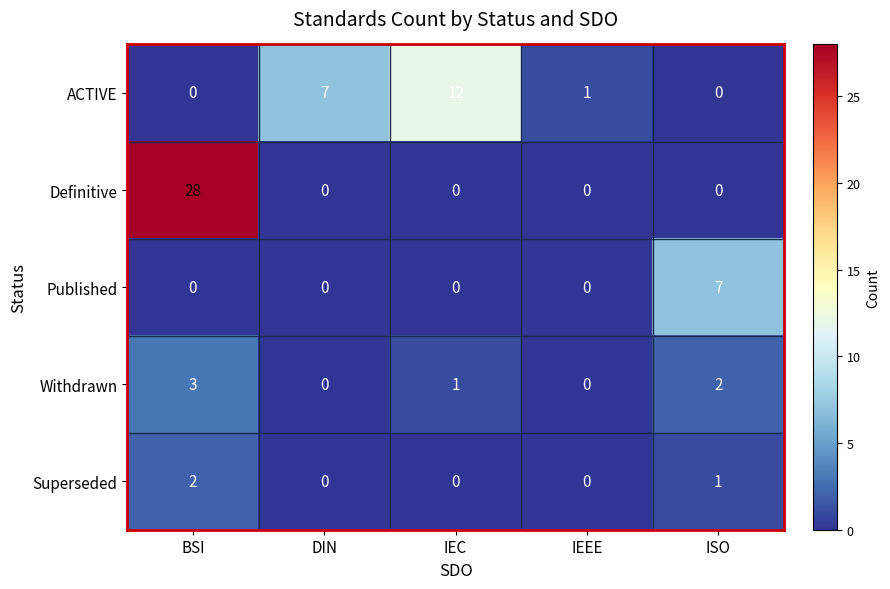

How many distinct data groups are displayed?

5